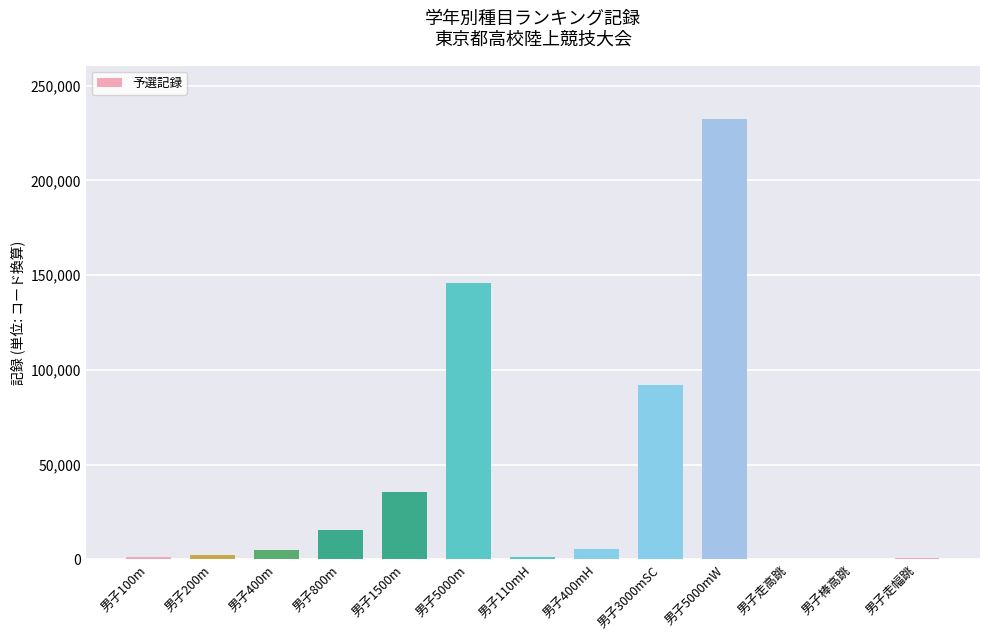

What is the sum of all values?

538314